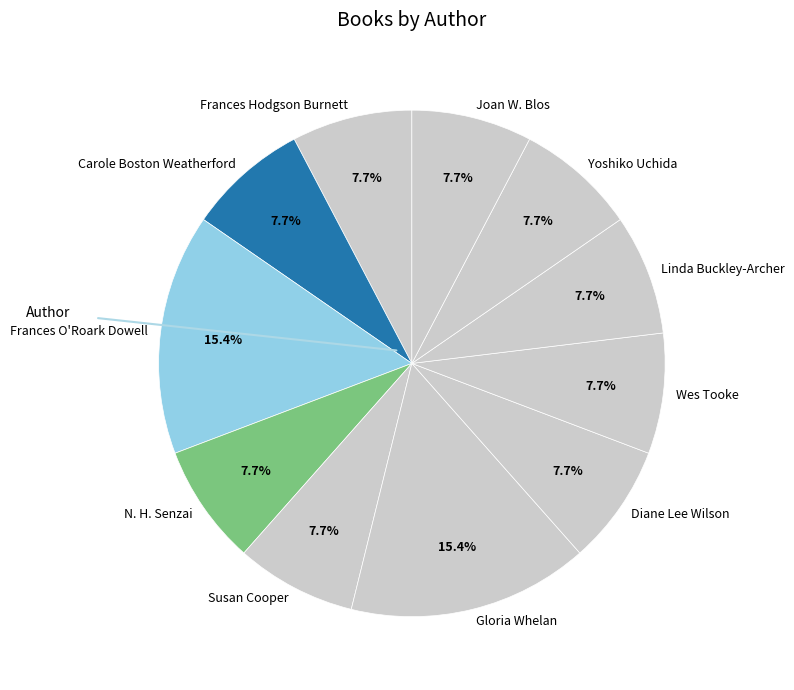

Which has a higher value, Frances O'Roark Dowell or Frances Hodgson Burnett?

Frances O'Roark Dowell